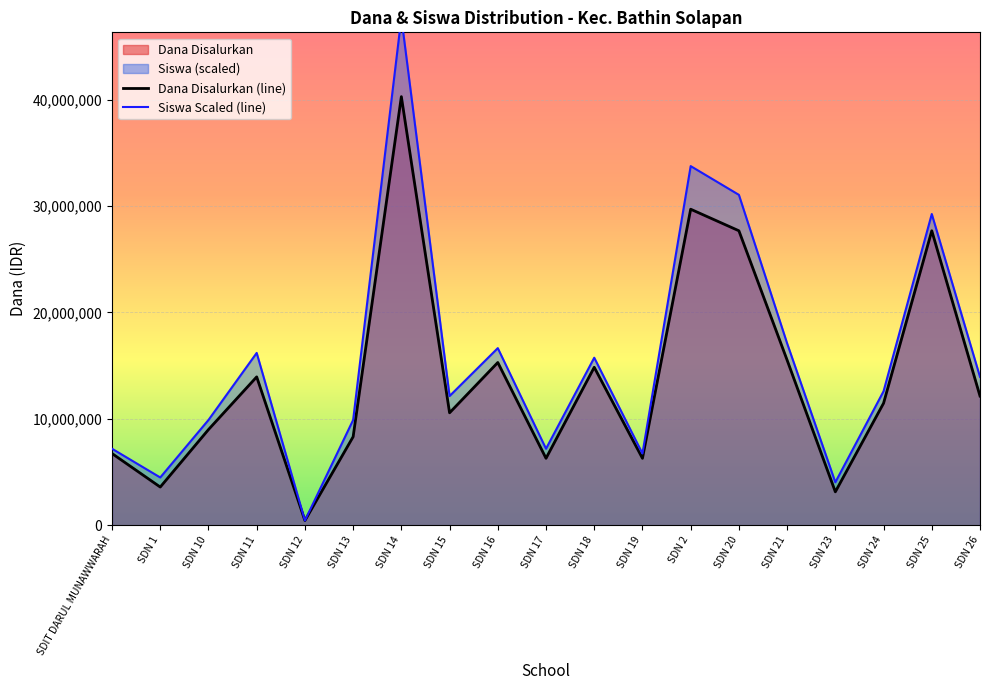

The Dana Disalurkan (line) series shows 450000 at SDN 12. True or false?

True